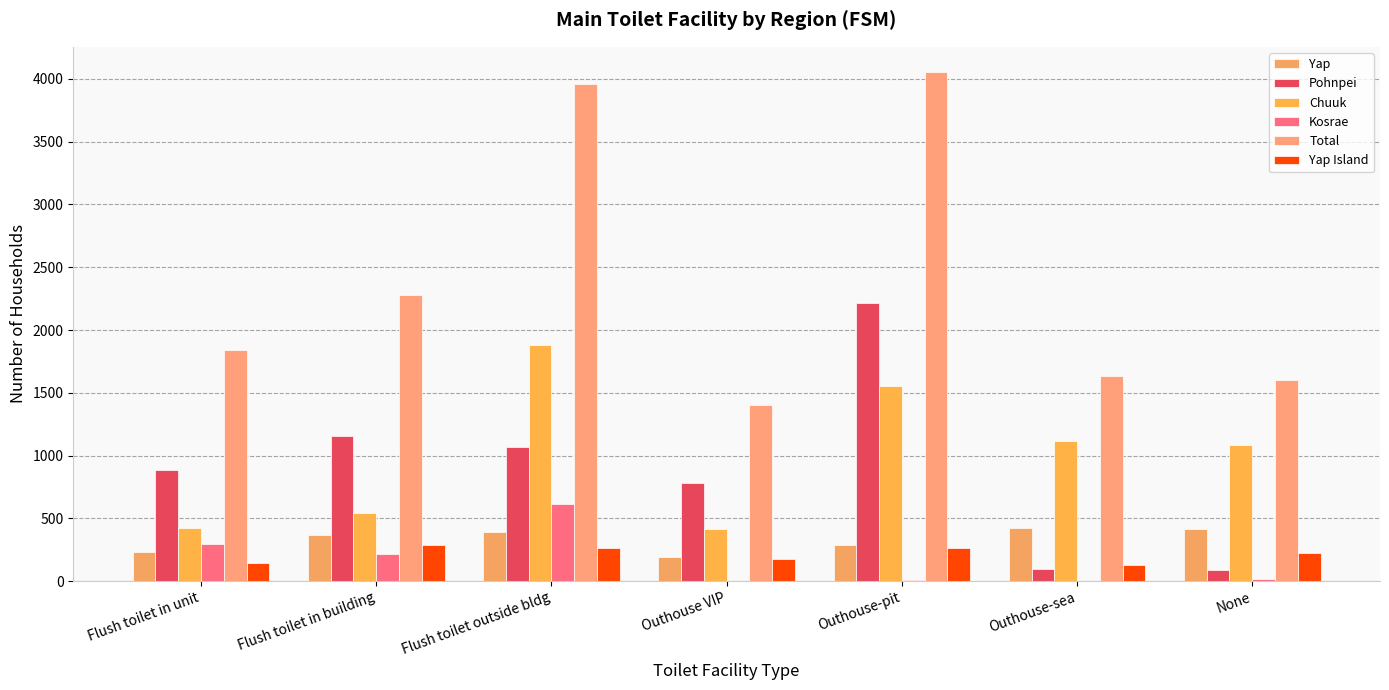

At which category is the sum across all series the highest?

Outhouse-pit